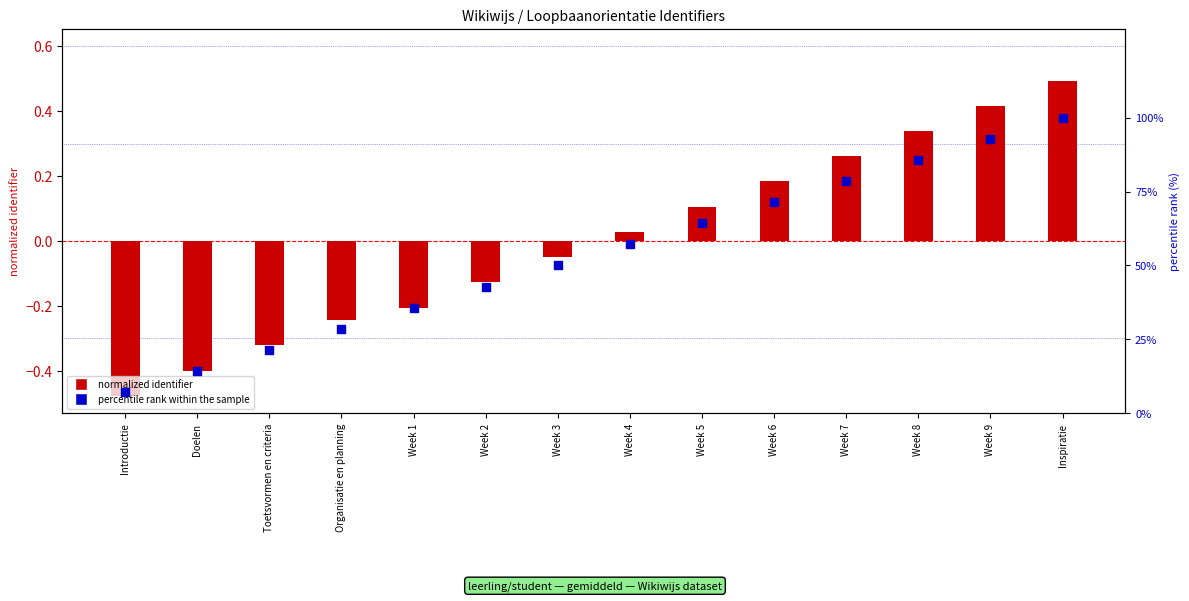

At which category is the sum across all series the highest?

Inspiratie